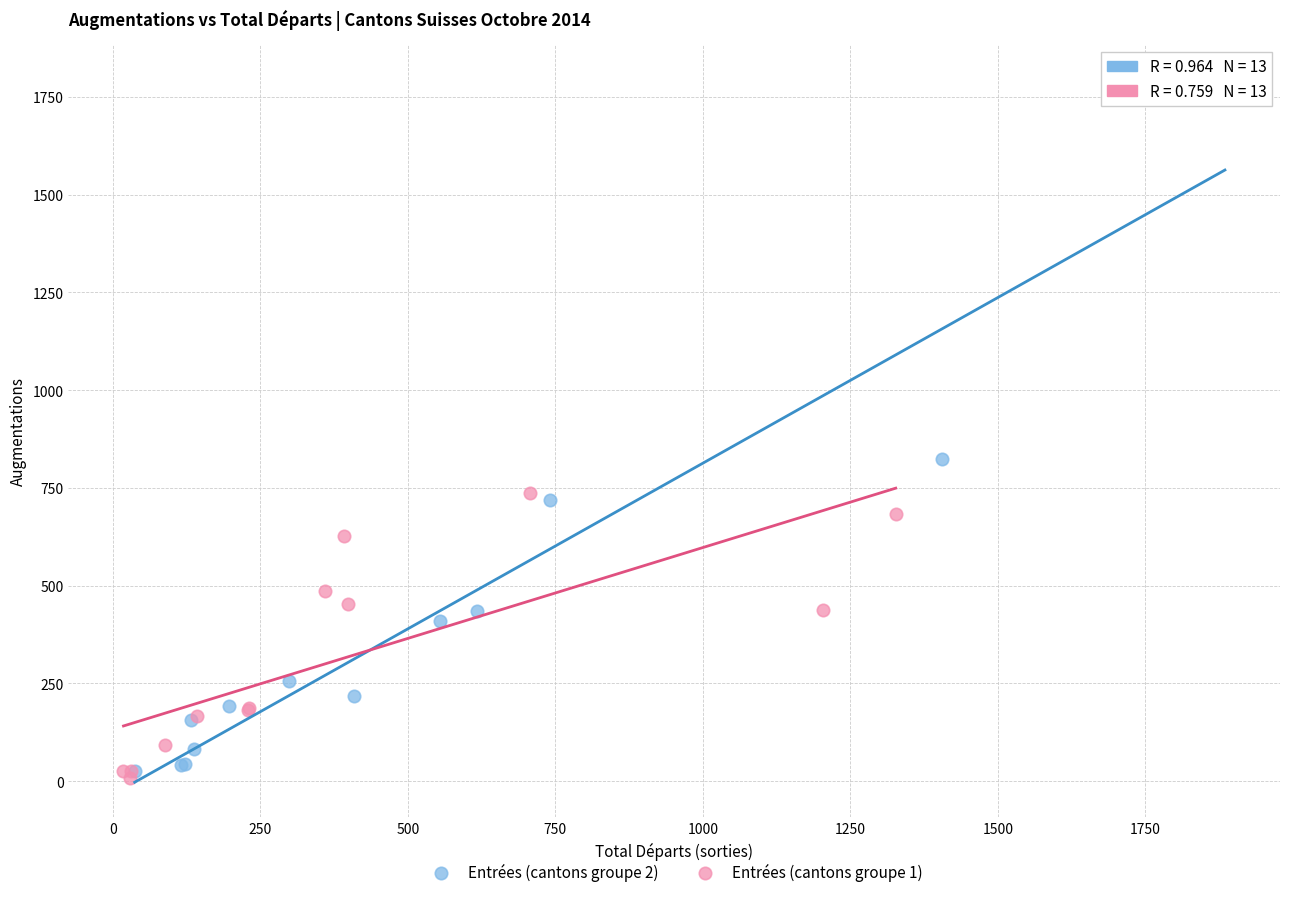

Which series reaches the minimum Y coordinate?

Entrées (cantons groupe 1)